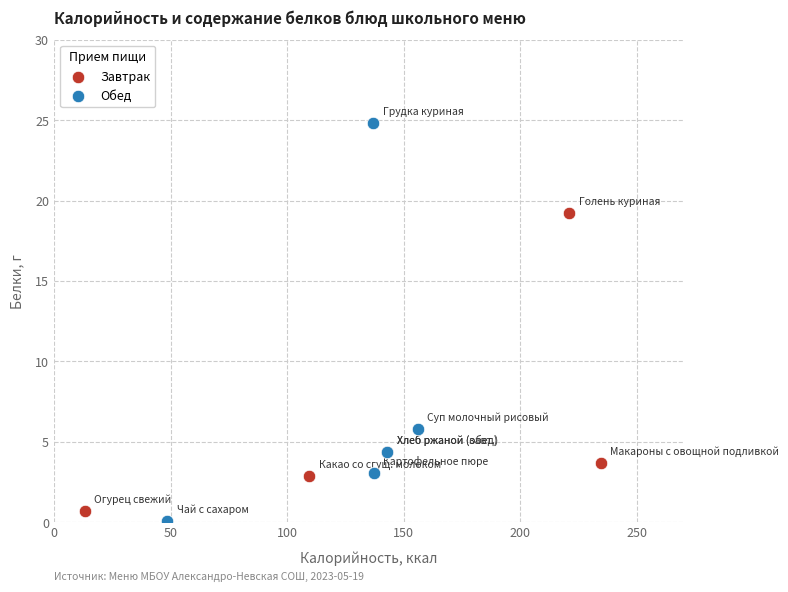

Which series reaches the maximum Y coordinate?

Обед